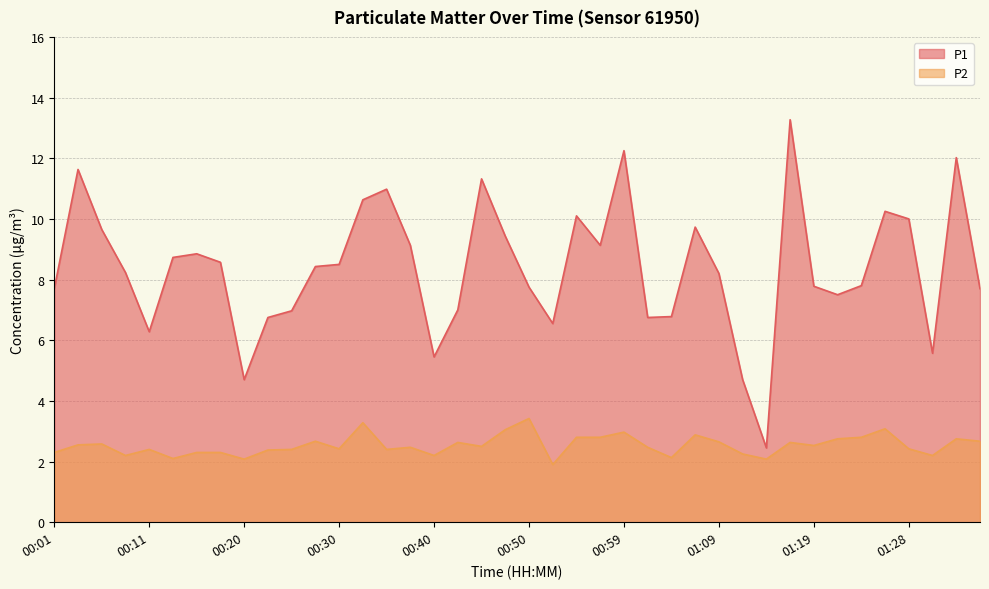

Which has a higher value, 01:14 or 00:28?

00:28